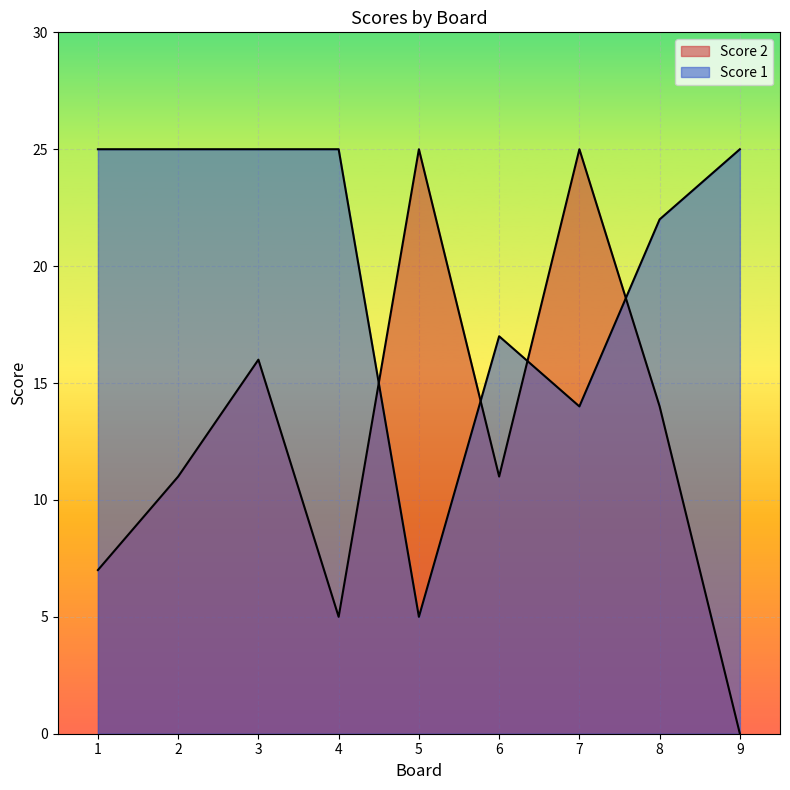

What is the maximum value shown in the chart?

25